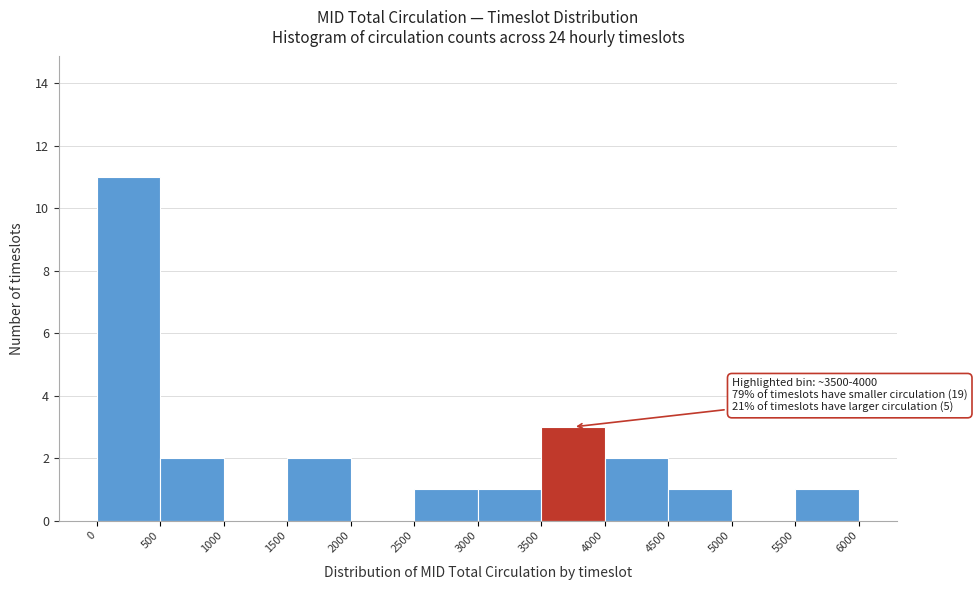

Which range on the x-axis has the tallest bar?

0 to 500